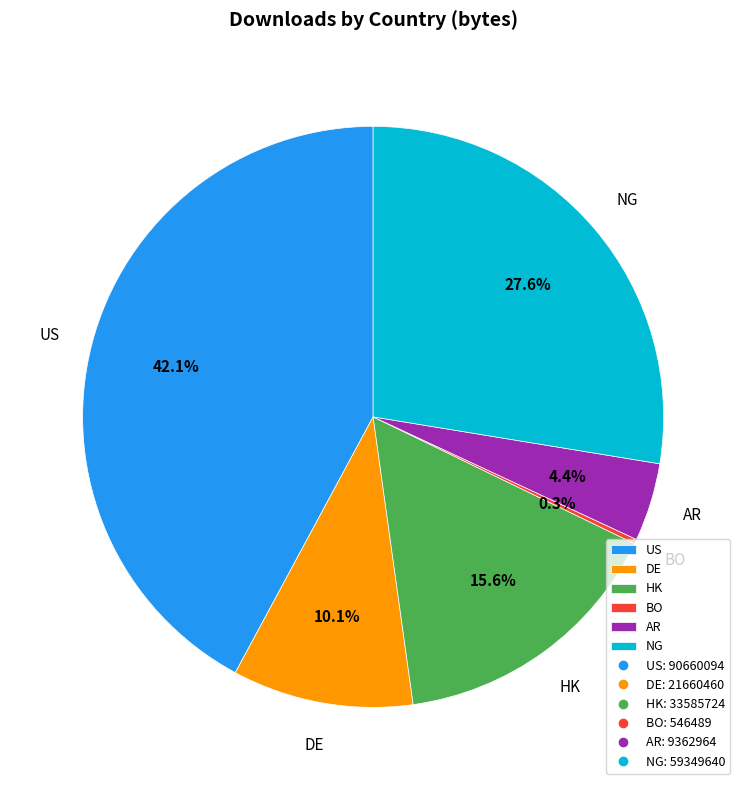

How much of the chart is everything except NG?

72.4%